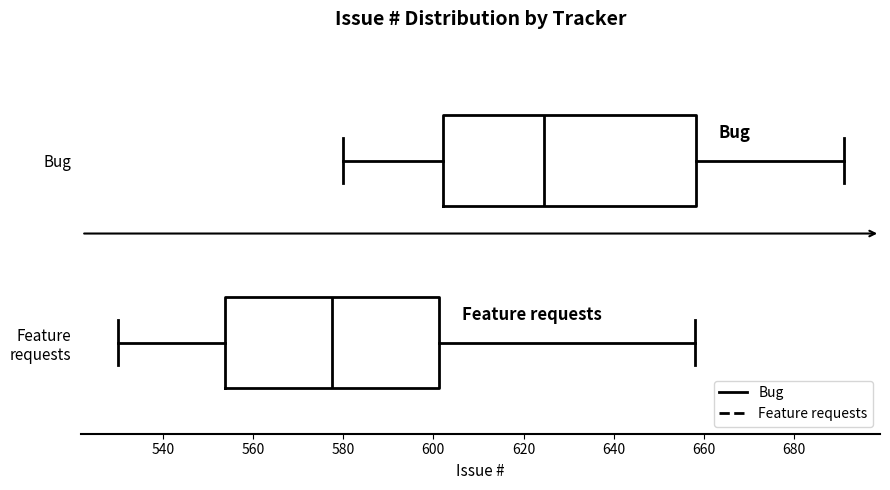

Where does the right whisker of the box for Bug end on the x-axis? The values are not printed on the chart, so give them approximately, as read against the axis.

692